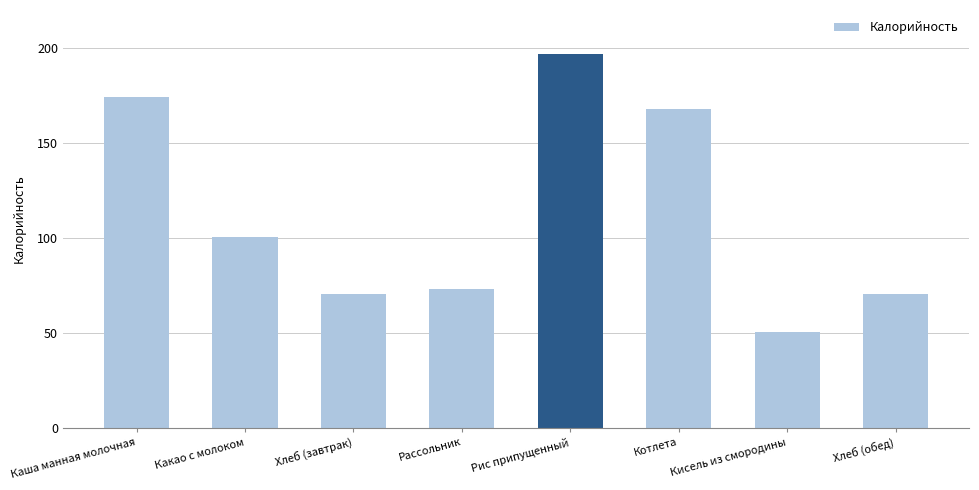

What is the sum of the values at Какао с молоком and Хлеб (обед)?

170.7